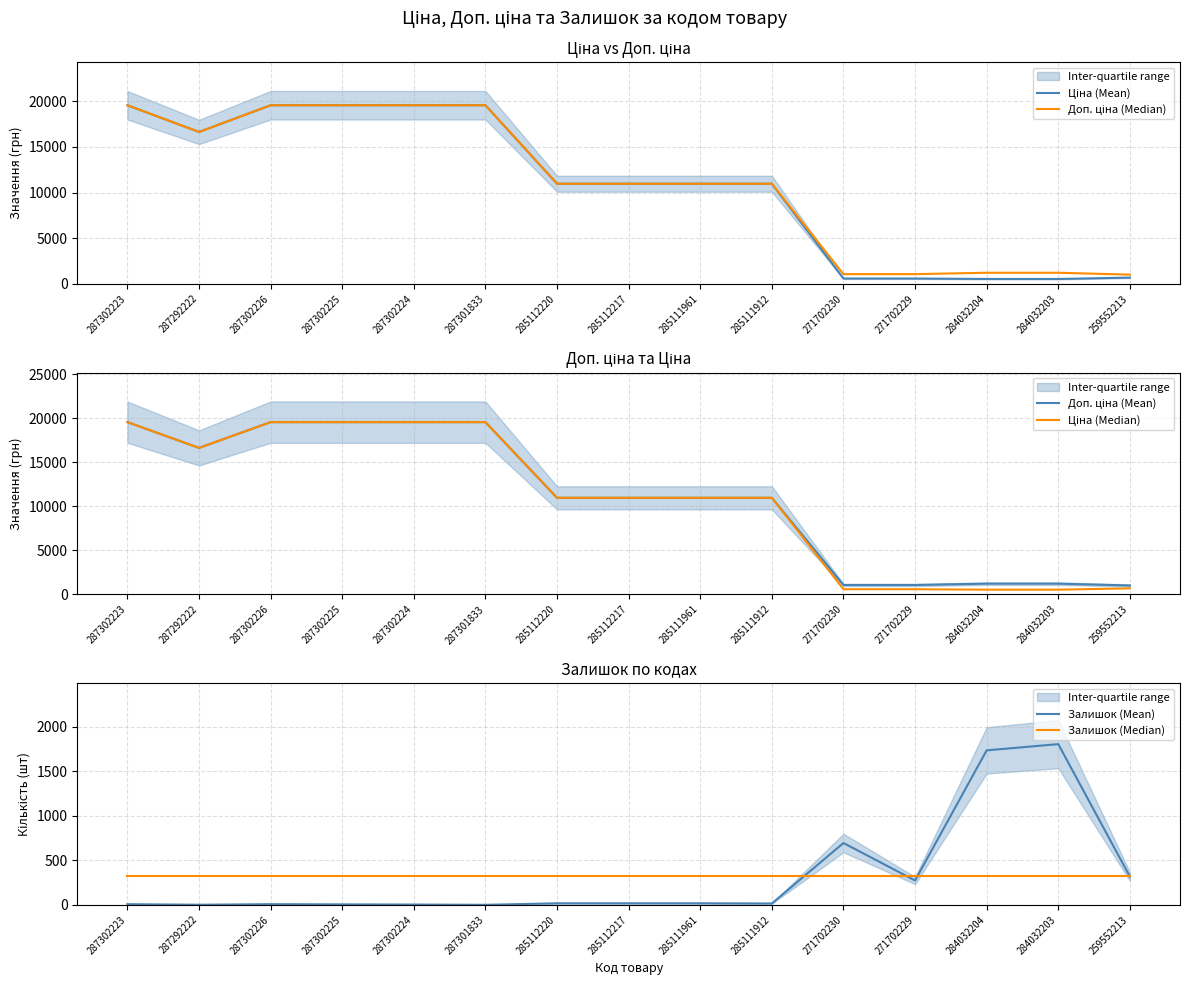

At 284032203, list the series in order from largest to smallest.

Залишок (Mean), Доп. ціна (Median), Доп. ціна (Mean), Ціна (Mean), Ціна (Median), Залишок (Median)